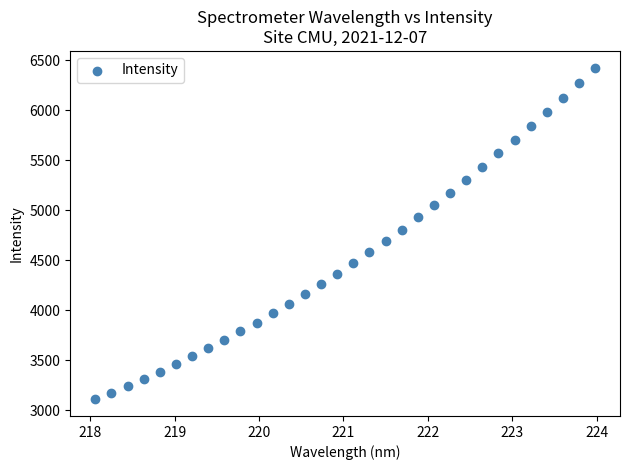

What is the range of Y values (max minus min)?

3317.0